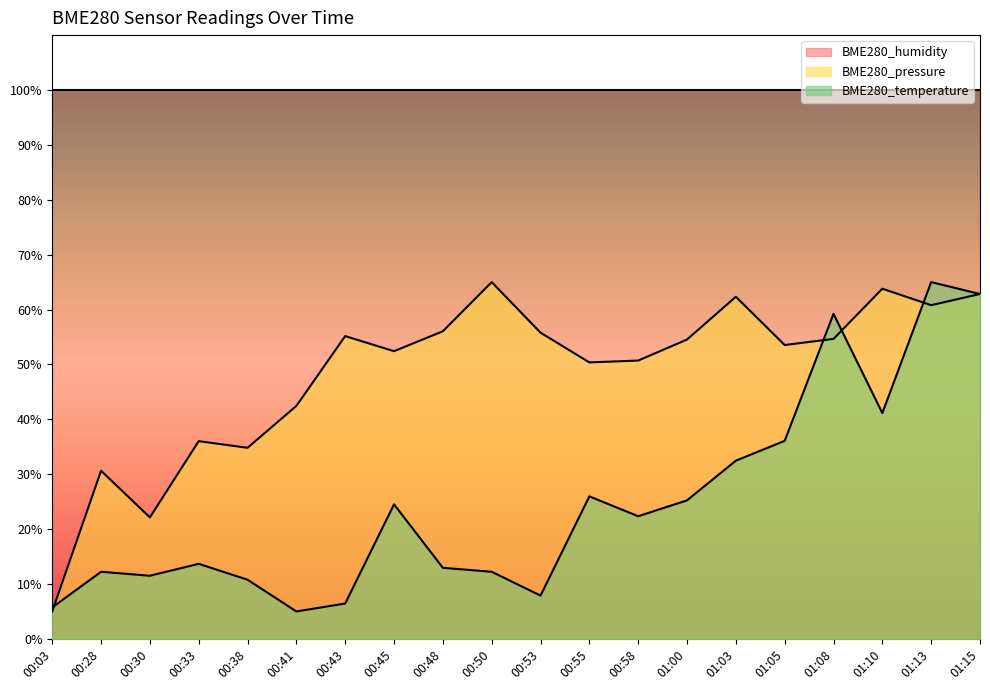

How many lines are shown in the chart?

3